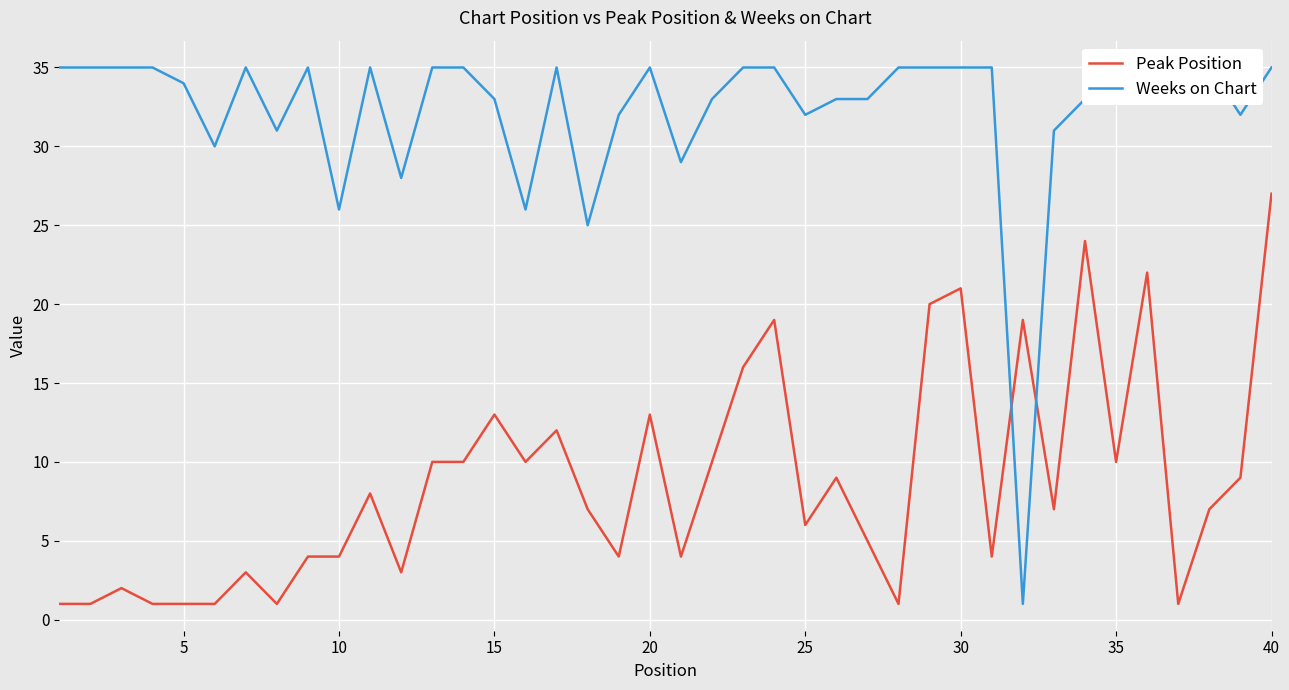

The value of Peak Position at 30 is 21. True or false?

True